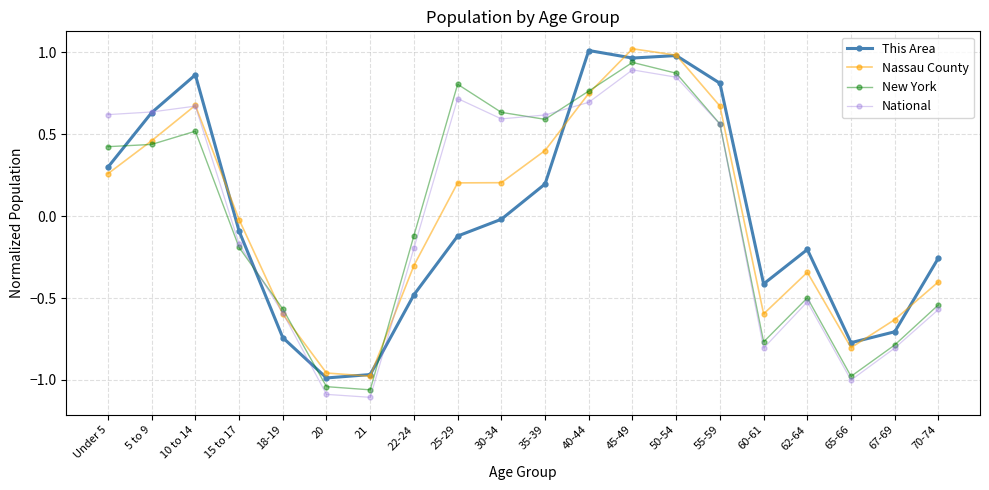

At which label does New York reach its peak?

45-49